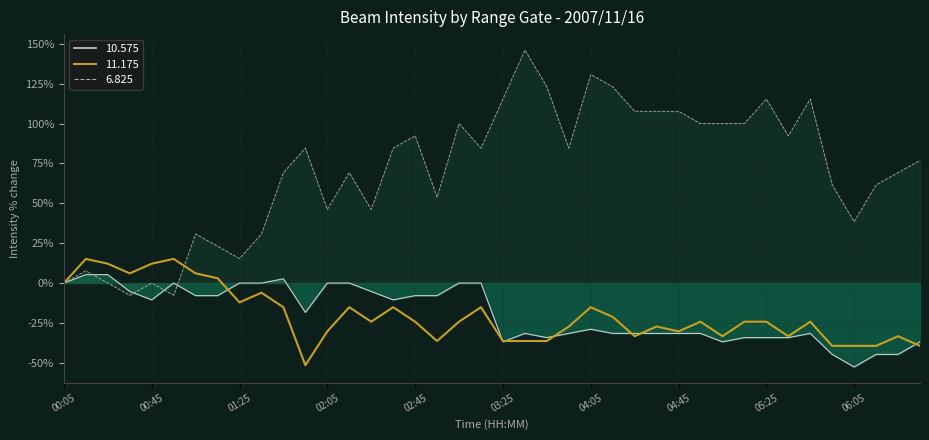

Which category has the lowest value in the 11.175 series?

01:55